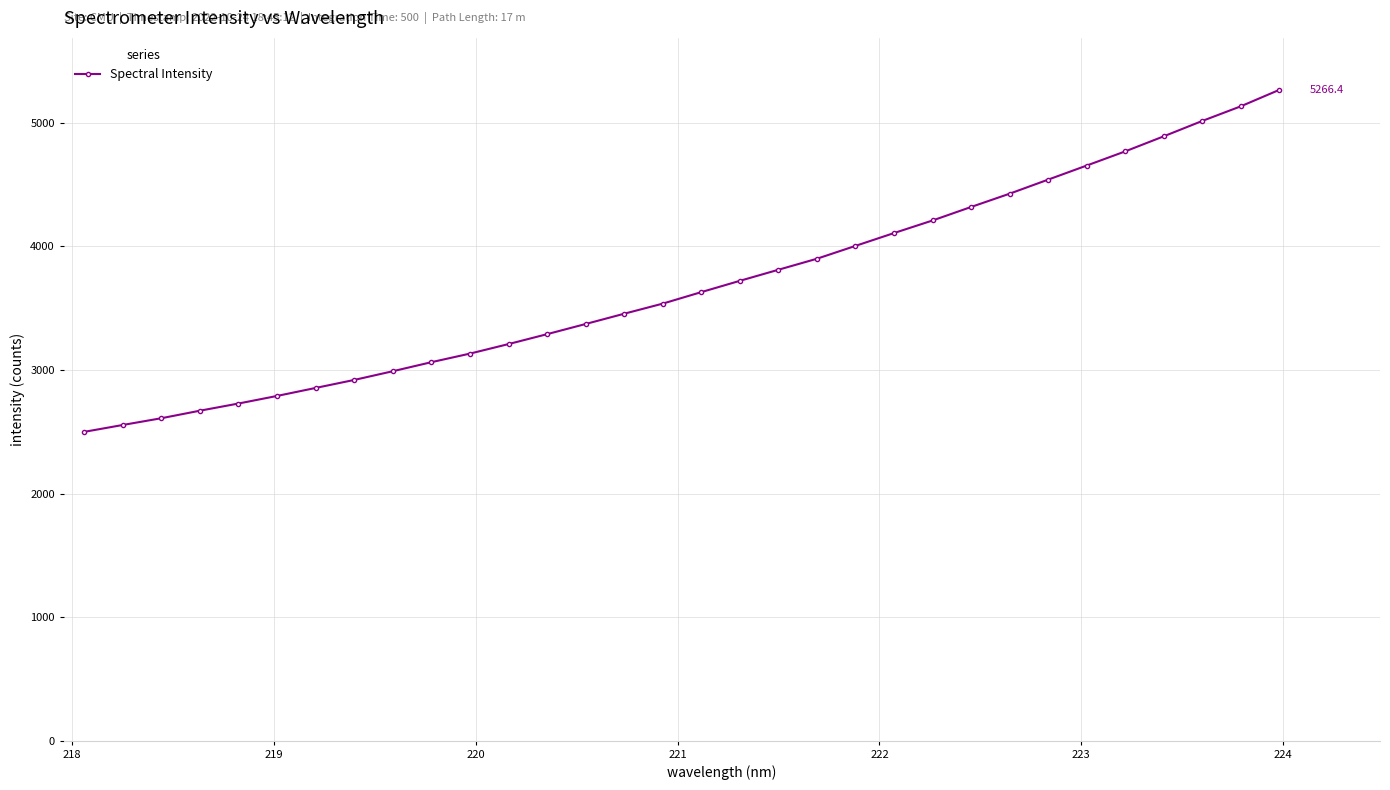

How many values are below 3630?

16